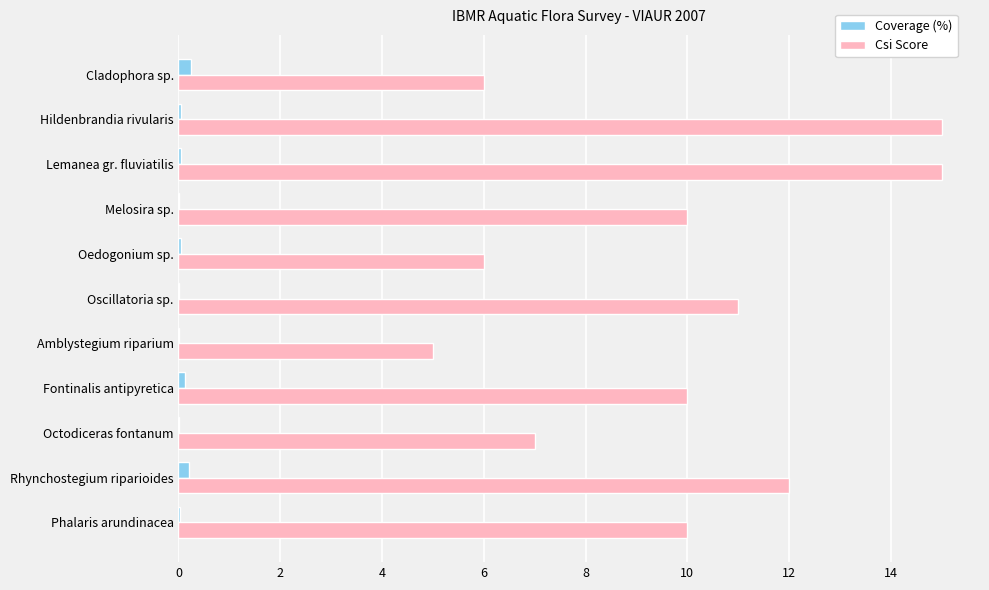

True or false: Coverage (%) has a value of 0.0 at Melosira sp..

True